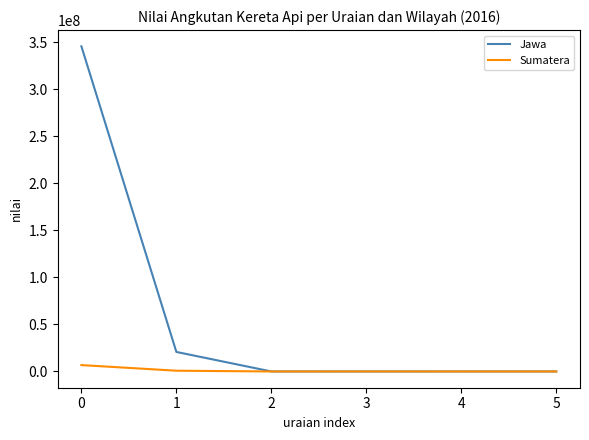

Rank the series by their maximum value, from lowest to highest.

Sumatera, Jawa